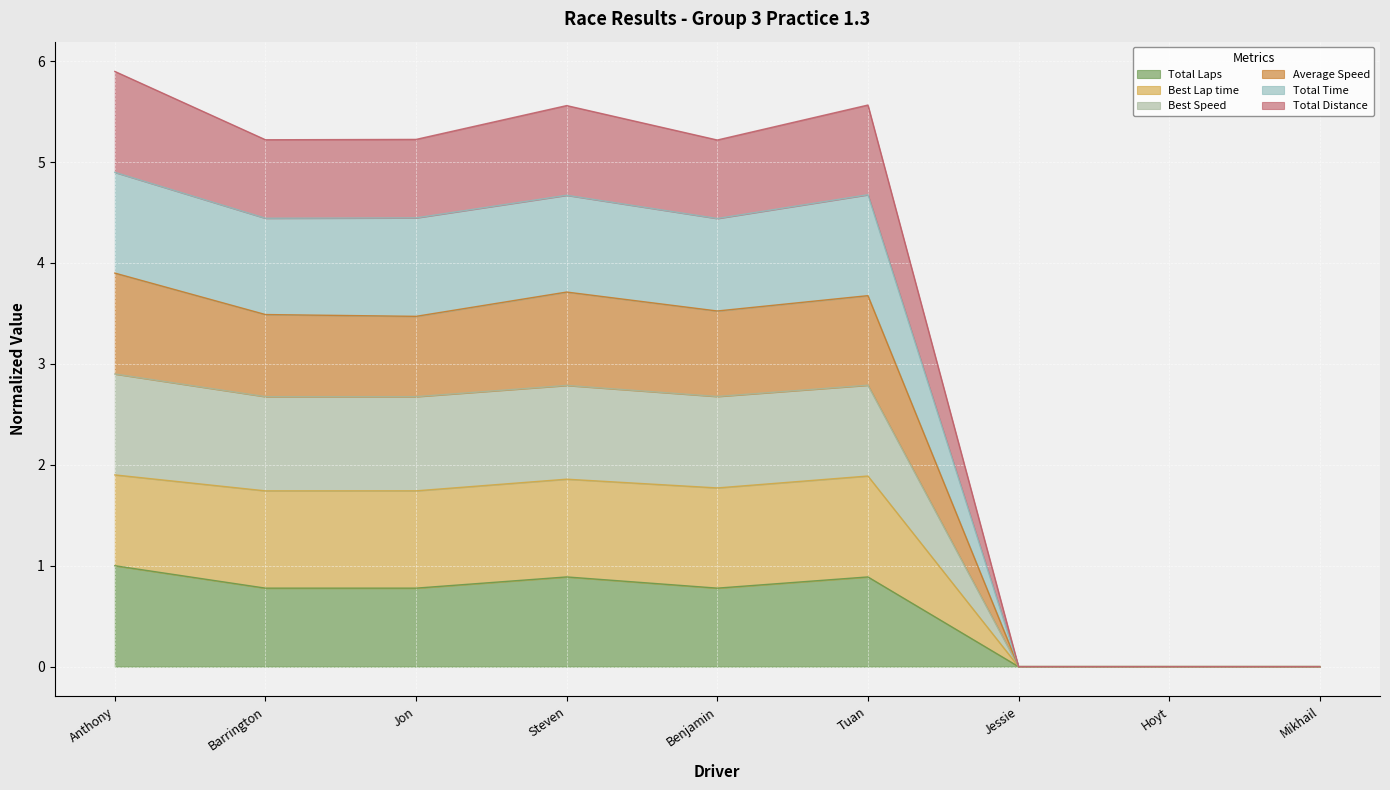

Does the chart display data point markers on the line(s)?

No